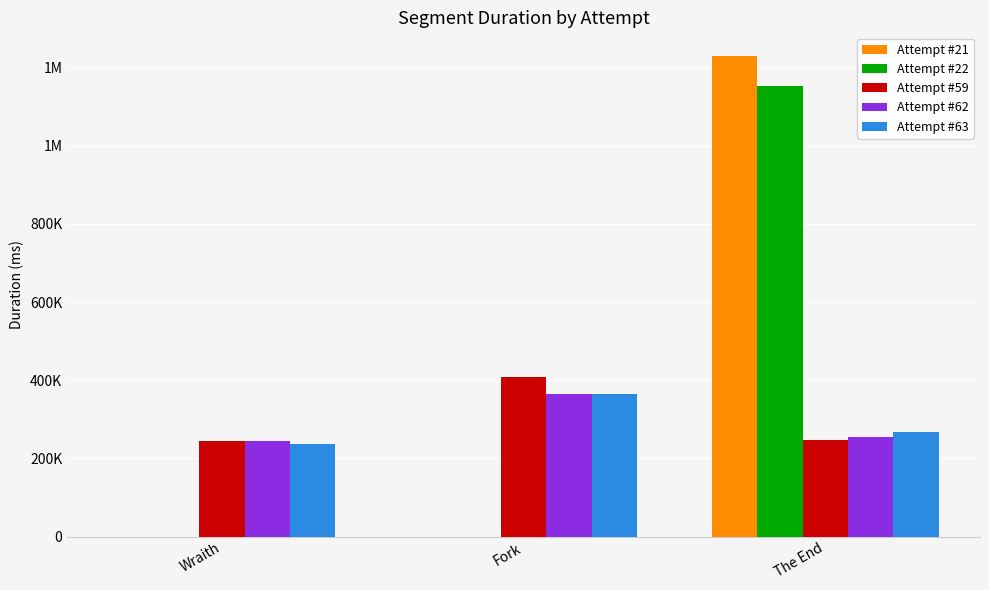

What are all the series names shown in the legend?

Attempt #21, Attempt #22, Attempt #59, Attempt #62, Attempt #63